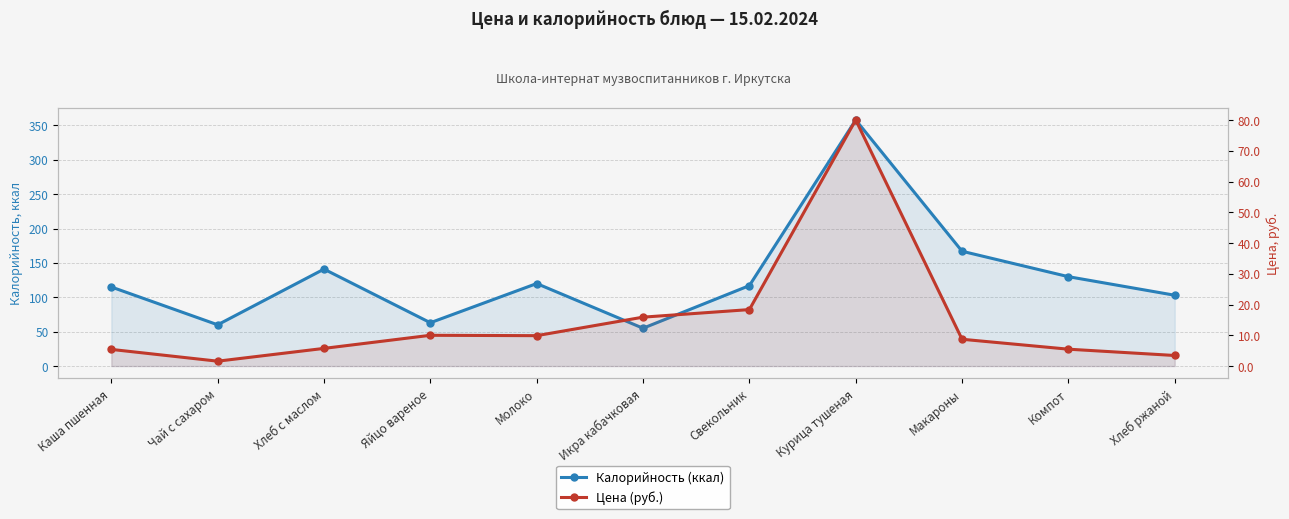

Rank the series by their maximum value, from lowest to highest.

Цена (руб.), Калорийность (ккал)